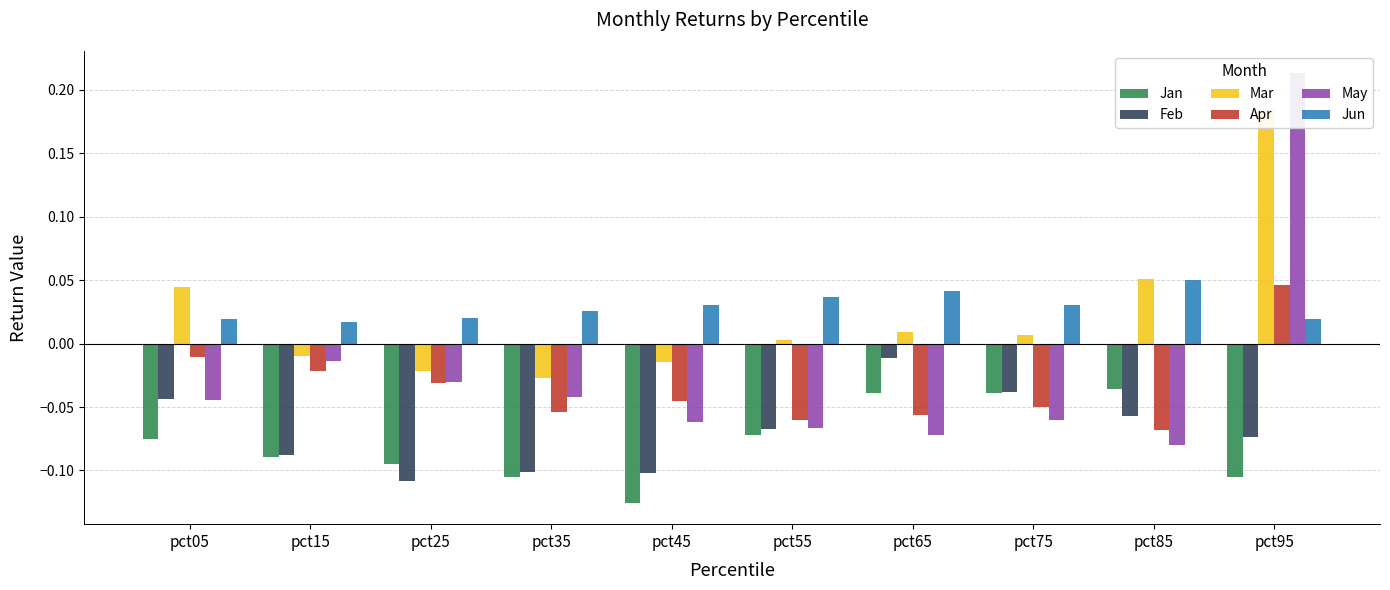

Between pct05 and pct85, which series saw the biggest shift?

Apr